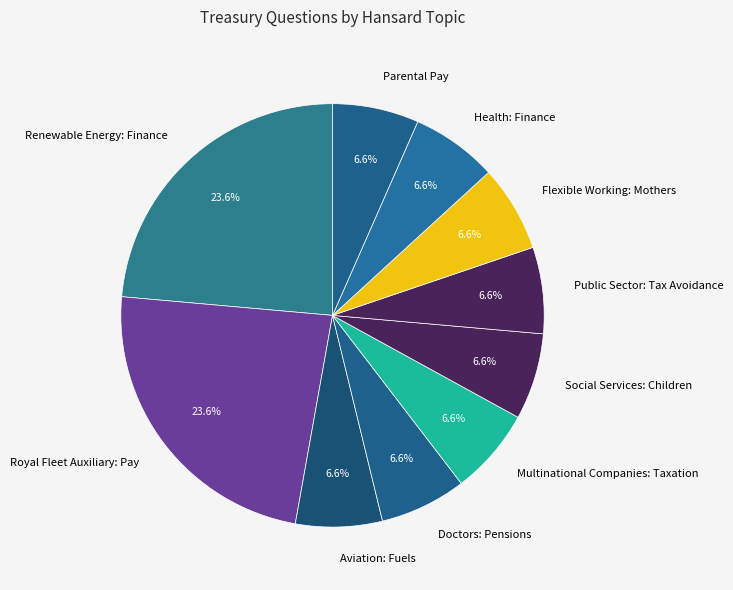

To the nearest percent, what is the combined percentage of Public Sector: Tax Avoidance and Parental Pay?

13%